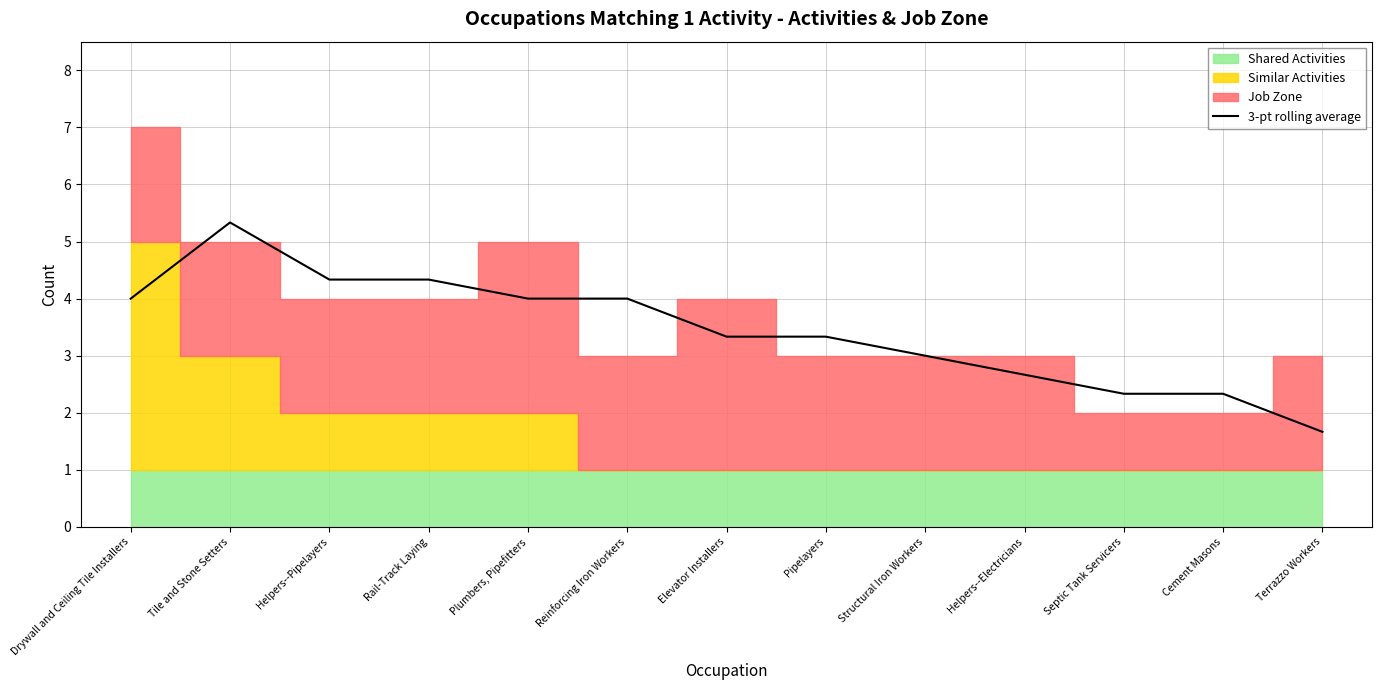

Which category has the highest value in the 3-pt rolling average series?

Tile and Stone Setters